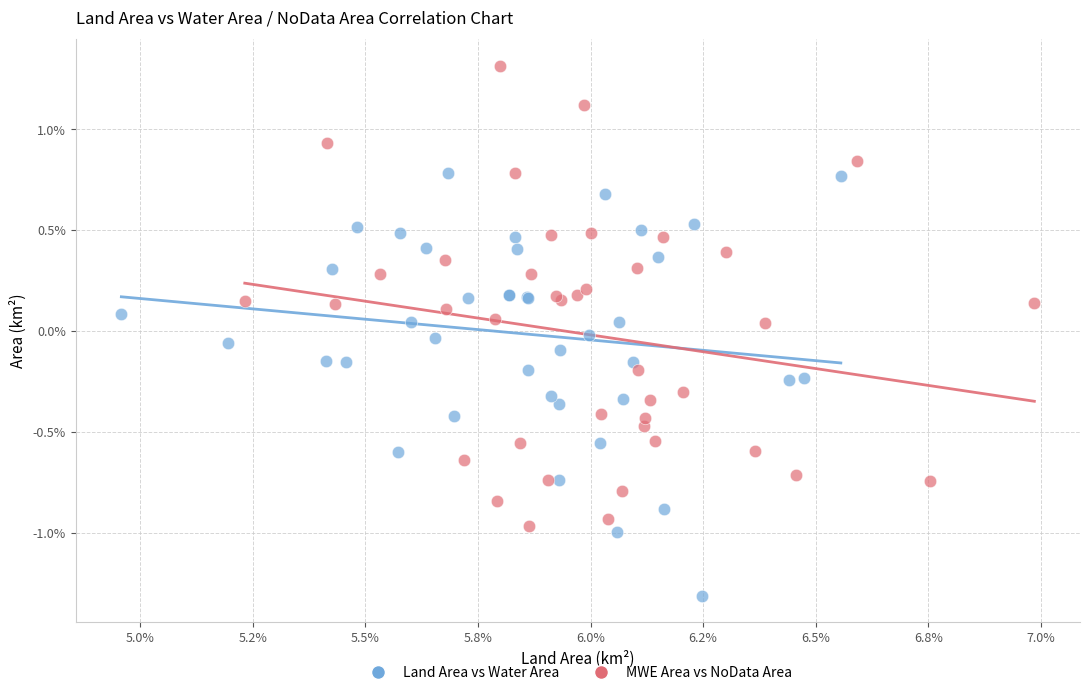

Which series has the largest Y range (max minus min)?

MWE Area vs NoData Area